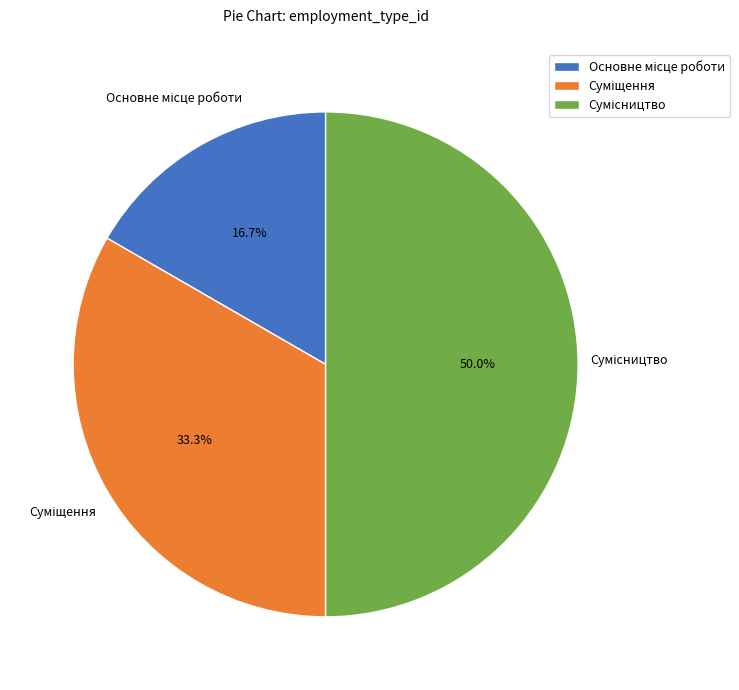

To the nearest percent, what portion does Основне місце роботи represent?

17%